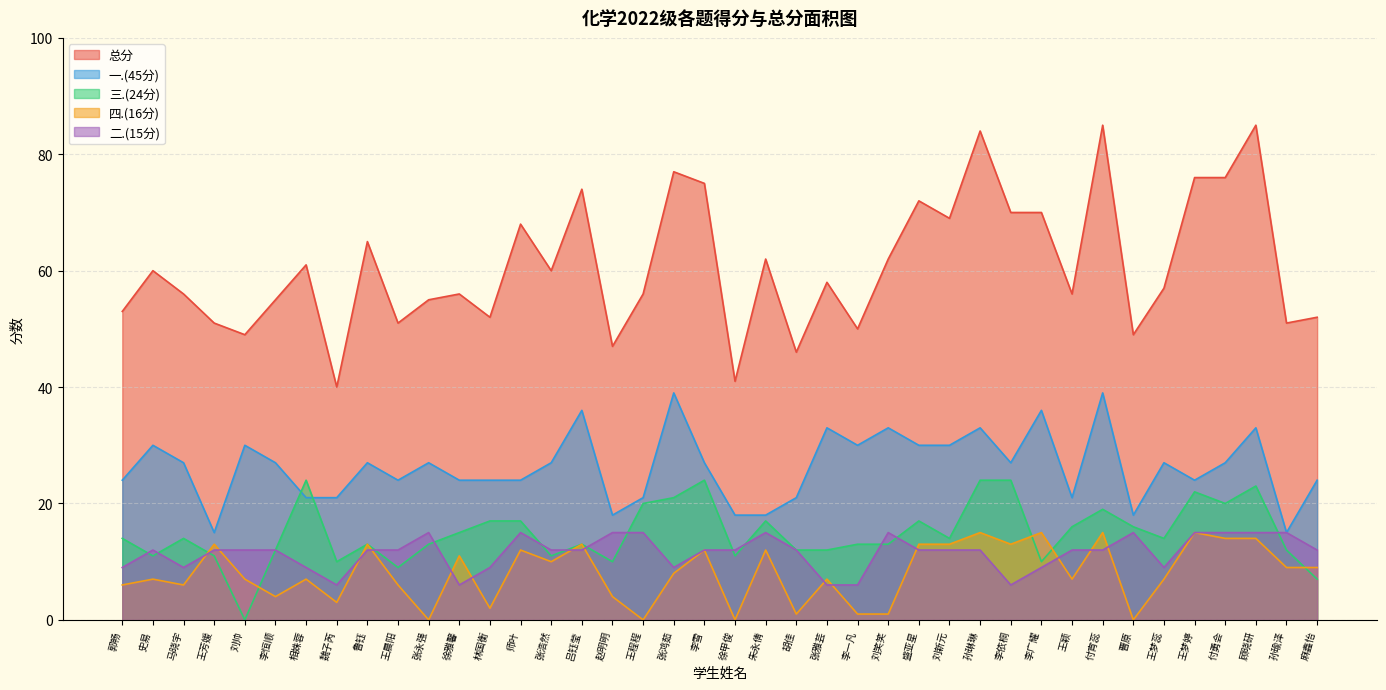

Where is the first local maximum for 三.(24分)?

马晓宇